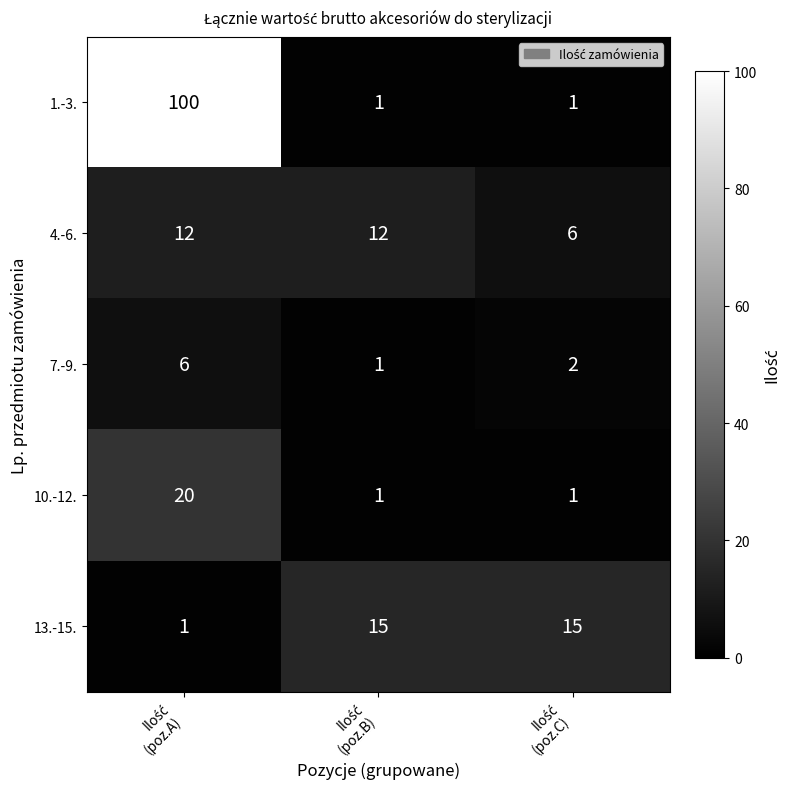

What is the highest value of the 13.-15. series?

15